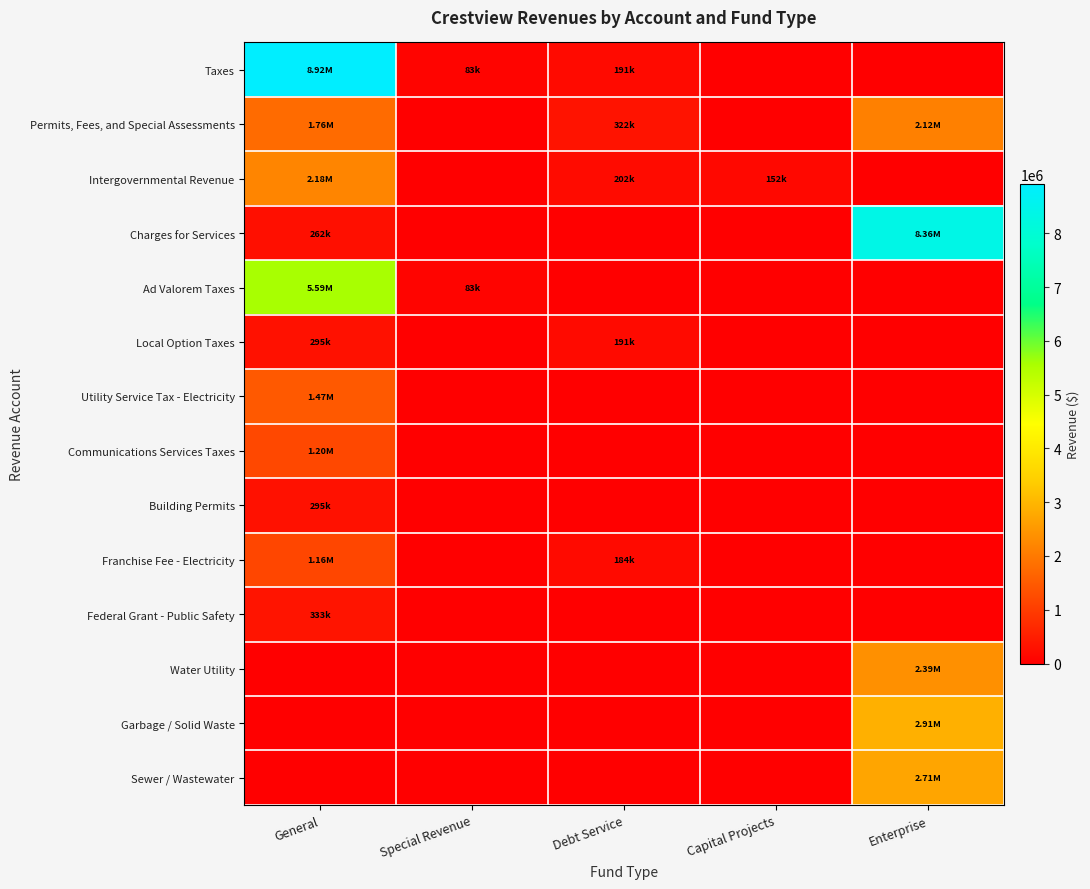

Between Enterprise and General, which is larger?

General